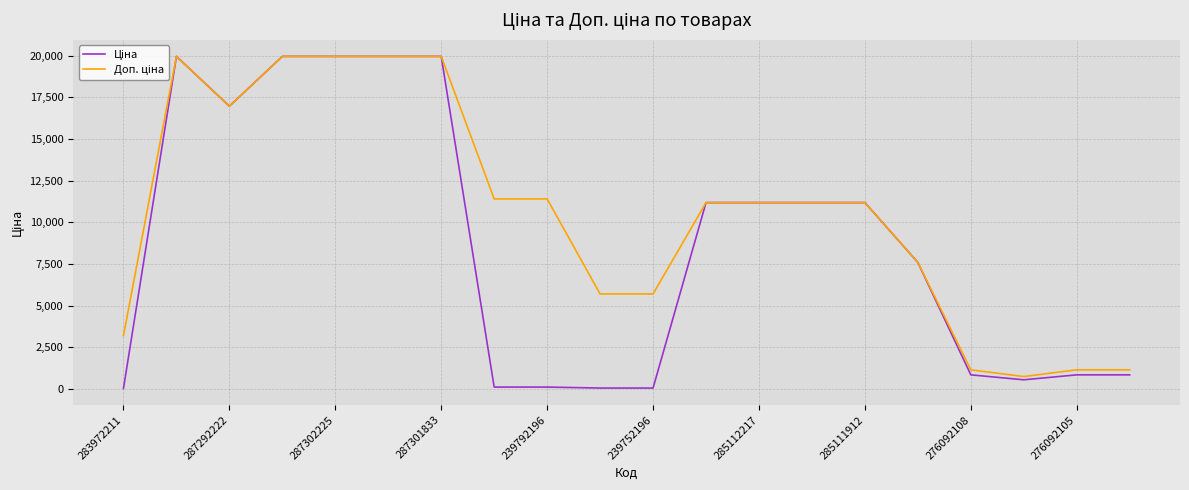

How many distinct data groups are displayed?

2